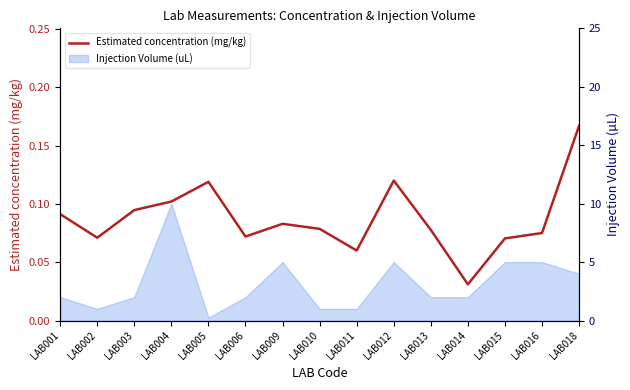

True or false: the data has more than 2 interior local peaks.

True